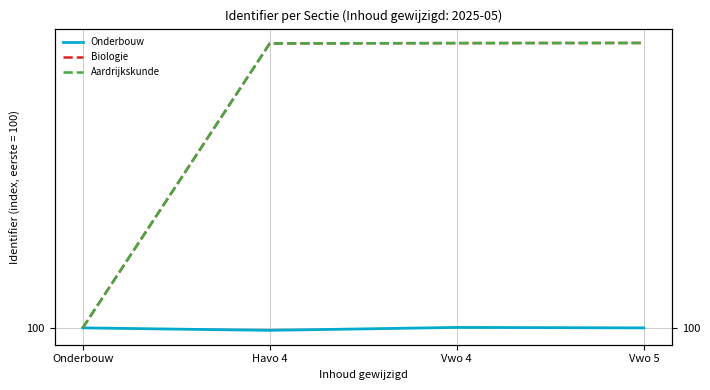

The Biologie series shows 135.9 at Havo 4. True or false?

False